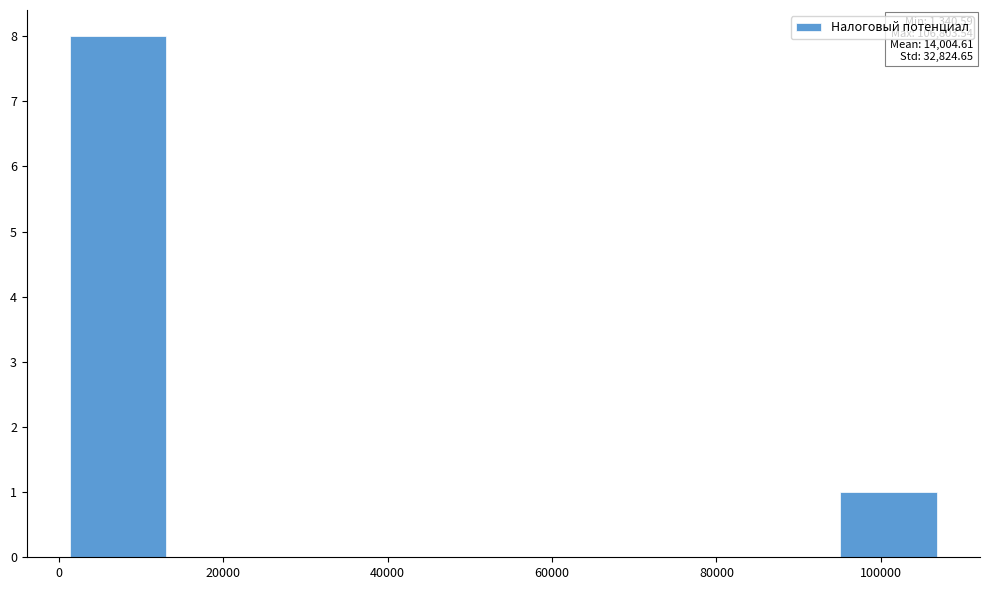

Over which range of the x-axis is the bar tallest?

2000 to 14000